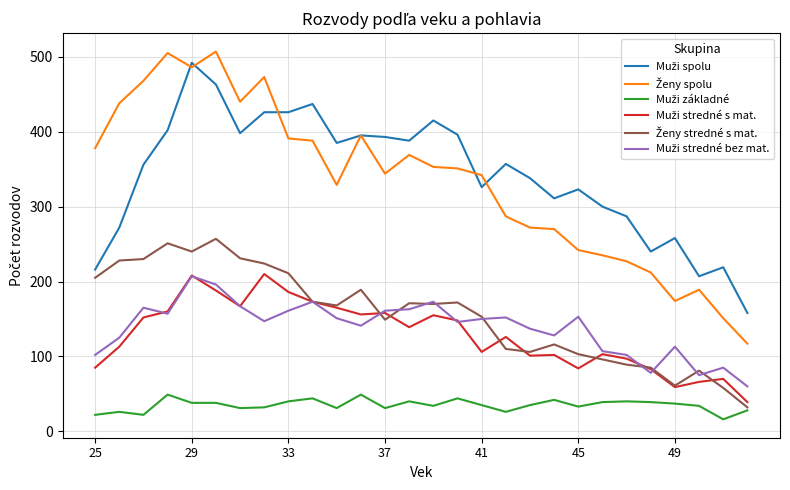

List the series in order of their peak value, highest first.

Ženy spolu, Muži spolu, Ženy stredné s mat., Muži stredné s mat., Muži stredné bez mat., Muži základné